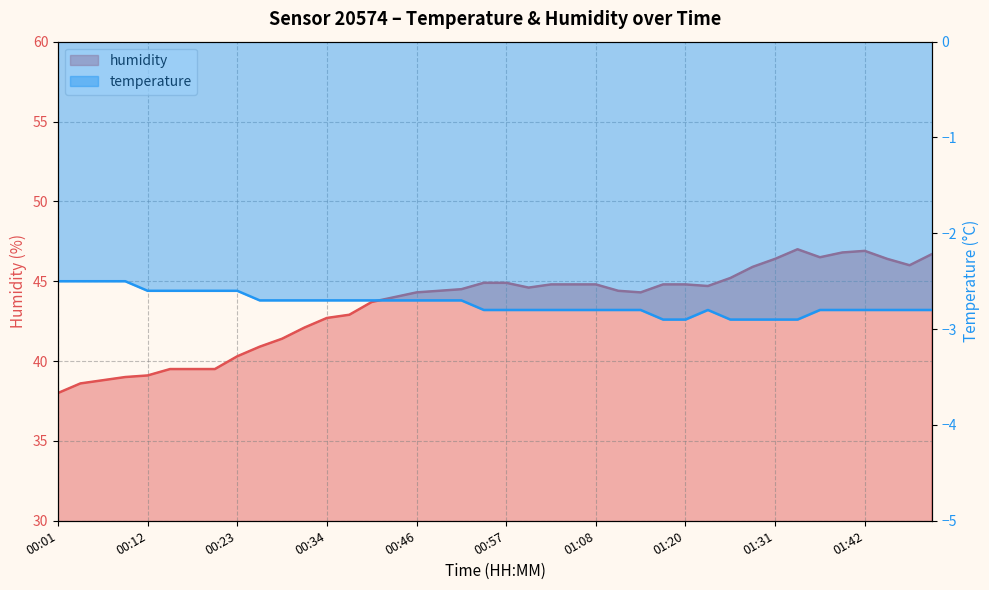

At which category does temperature reach its first local peak?

01:23